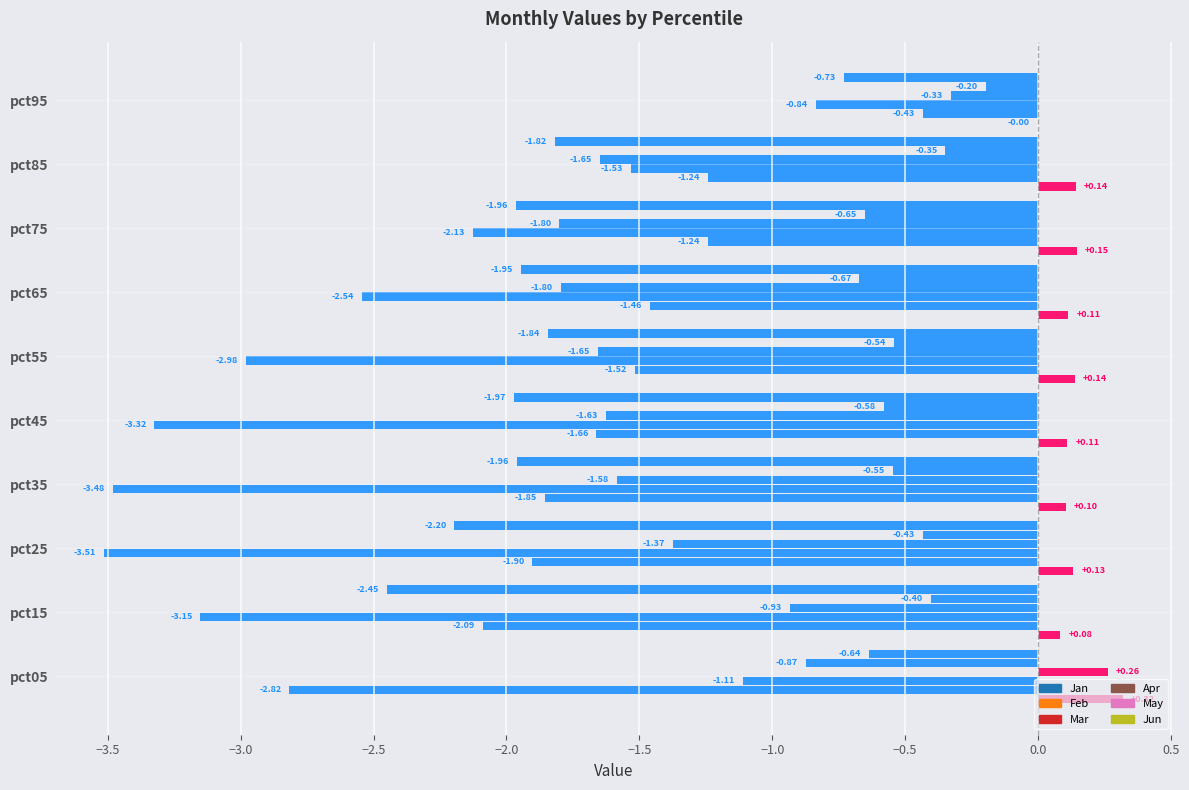

How many categories are shown in the chart?

10